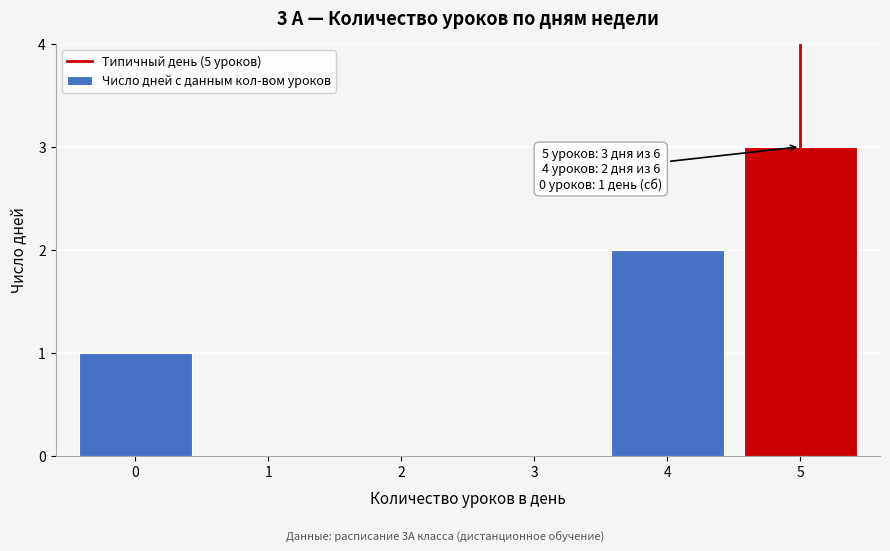

Reading left to right, what are all the values shown in this chart?

0=1	1=0	2=0	3=0	4=2	5=3